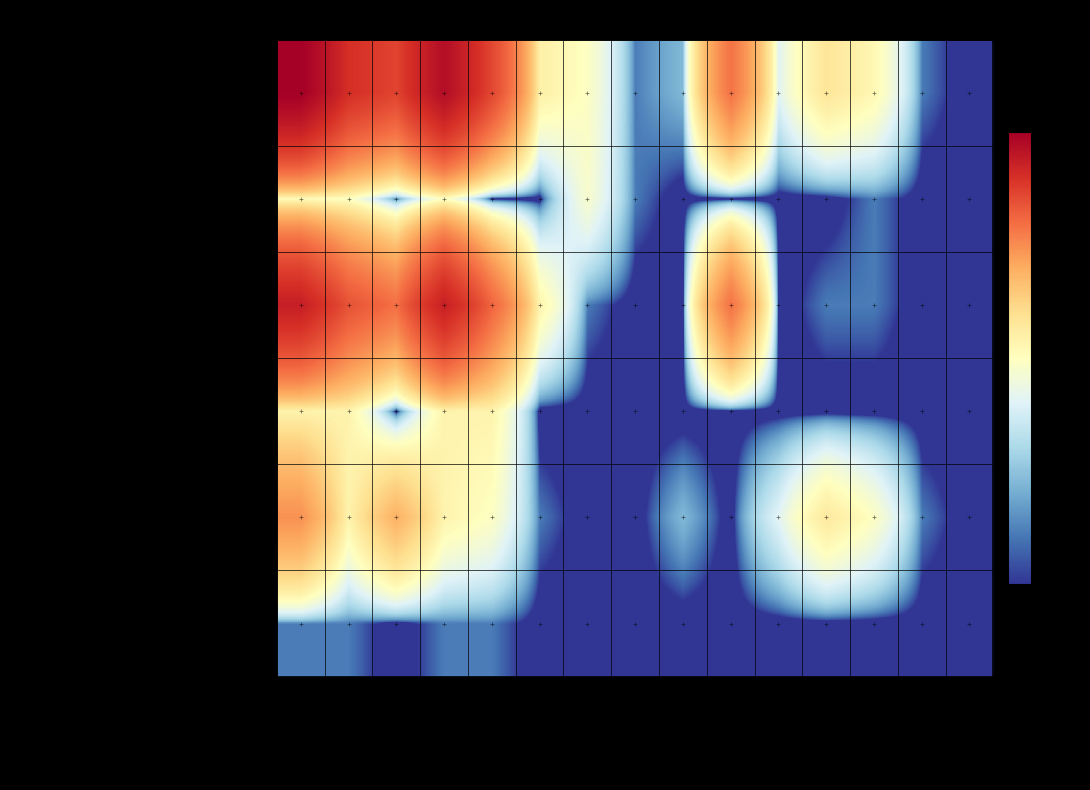

Count the number of categories in the chart.

15